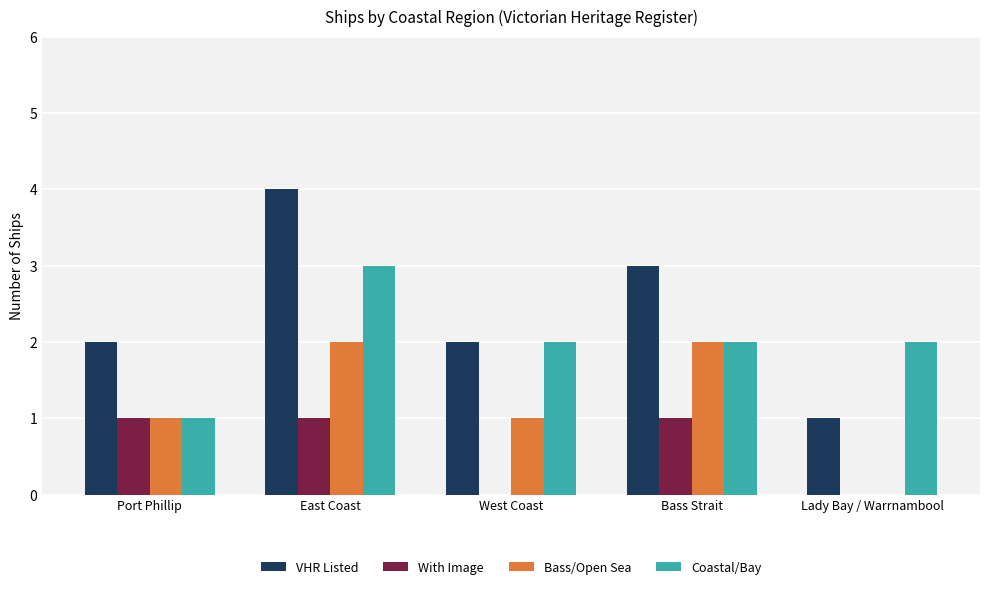

True or false: Coastal/Bay has a value of 3 at Lady Bay / Warrnambool.

False